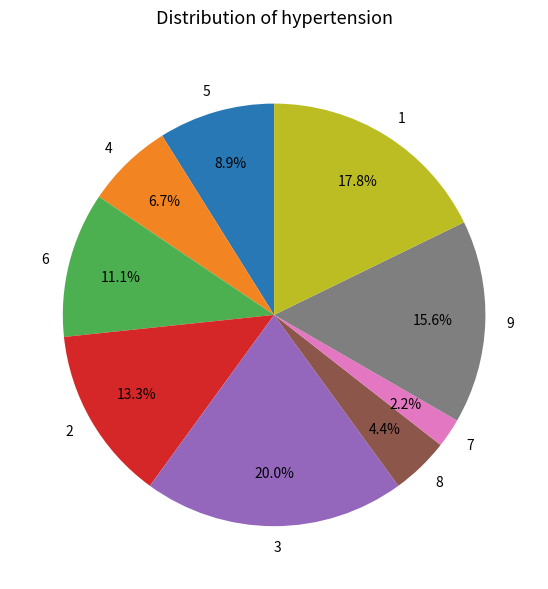

To the nearest percent, what portion does 1 represent?

18%